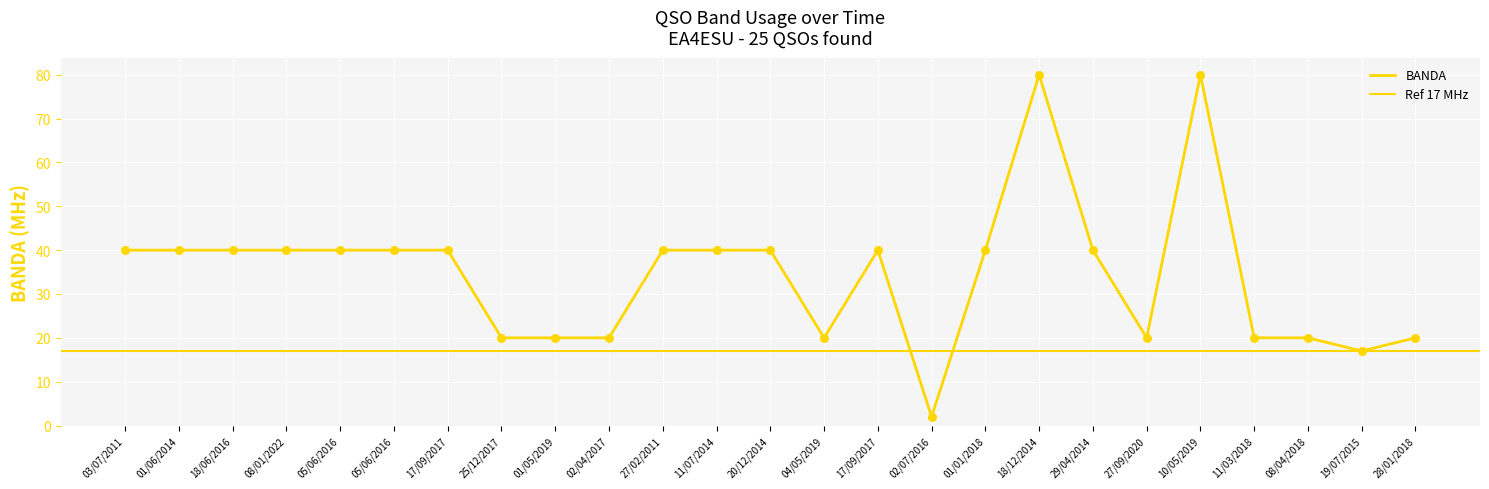

What is the change in value from 02/07/2016 to 19/07/2015?

+15